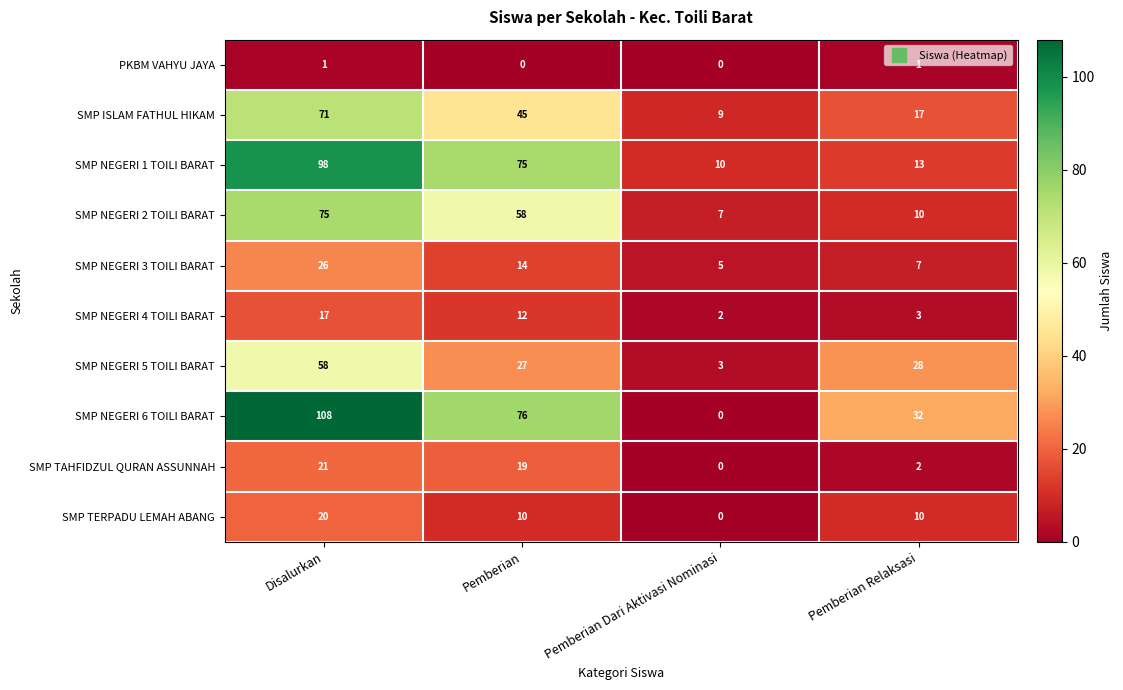

Rank the series by their maximum value, from highest to lowest.

SMP NEGERI 6 TOILI BARAT, SMP NEGERI 1 TOILI BARAT, SMP NEGERI 2 TOILI BARAT, SMP ISLAM FATHUL HIKAM, SMP NEGERI 5 TOILI BARAT, SMP NEGERI 3 TOILI BARAT, SMP TAHFIDZUL QURAN ASSUNNAH, SMP TERPADU LEMAH ABANG, SMP NEGERI 4 TOILI BARAT, PKBM VAHYU JAYA